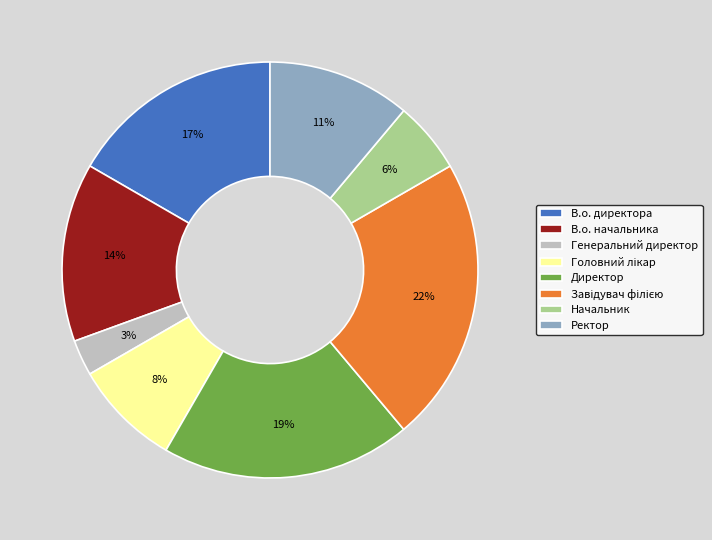

How many segments does this pie chart have?

8